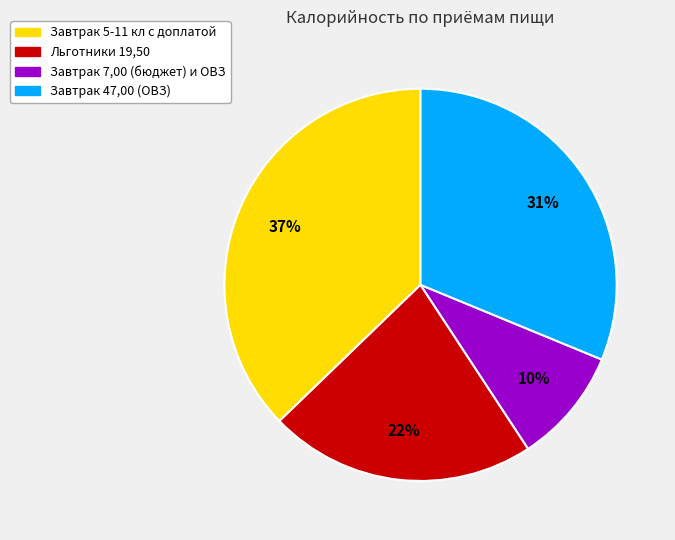

Does any single category account for the majority?

No